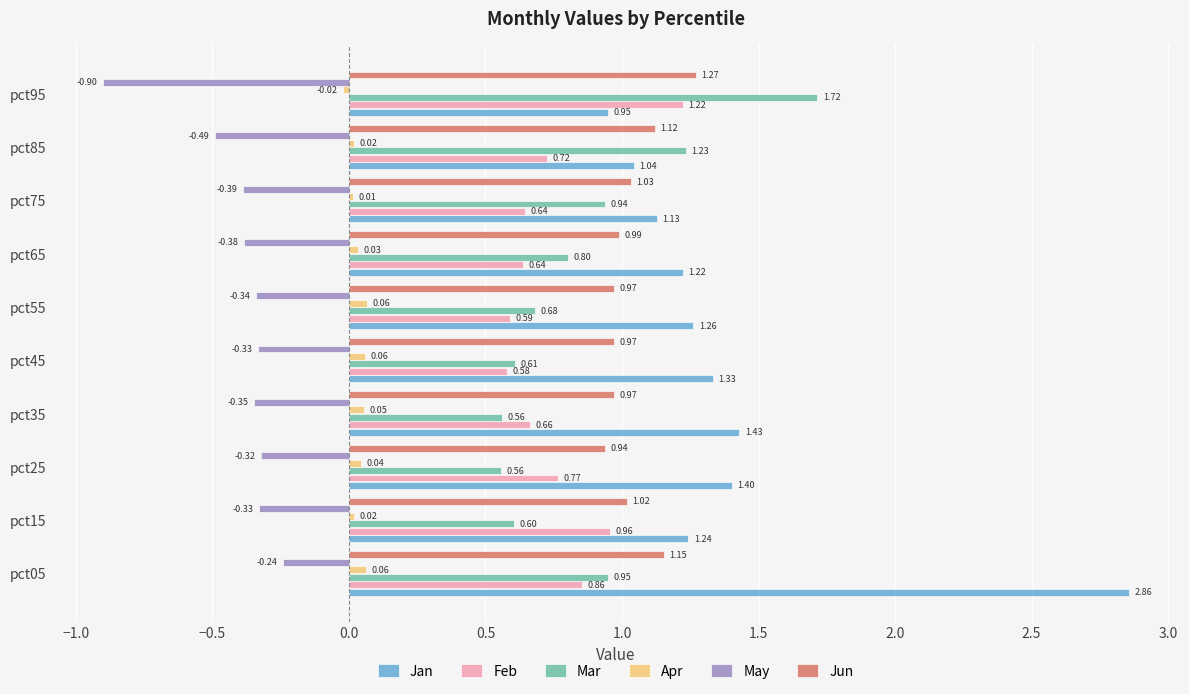

What is the sum of the Jan values at pct75 and pct85?

2.2